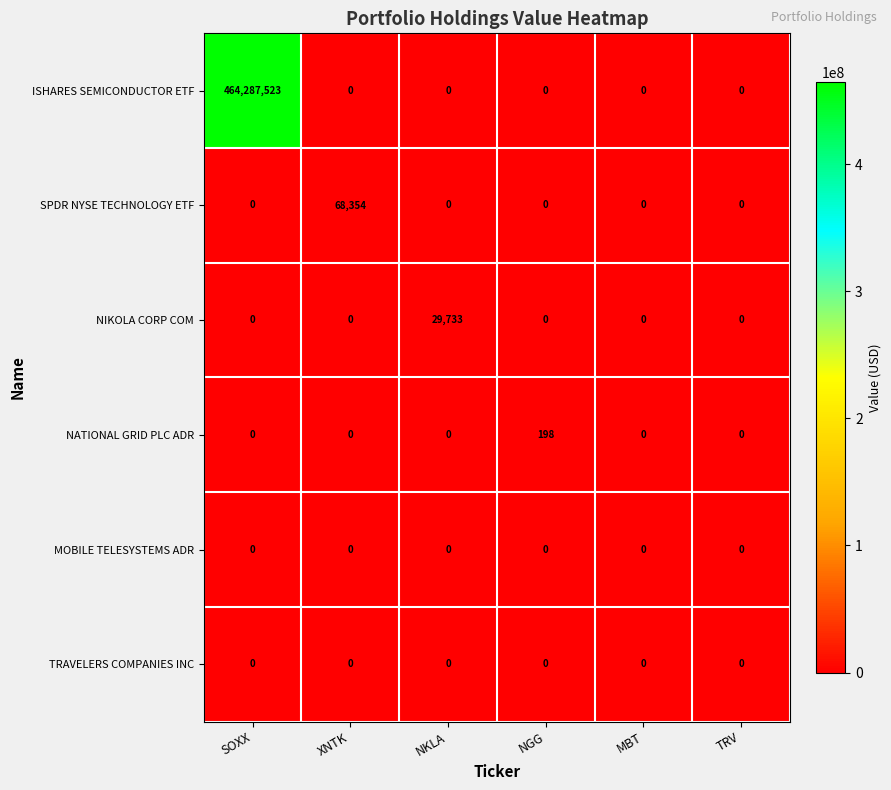

How many data points does each series have?

6